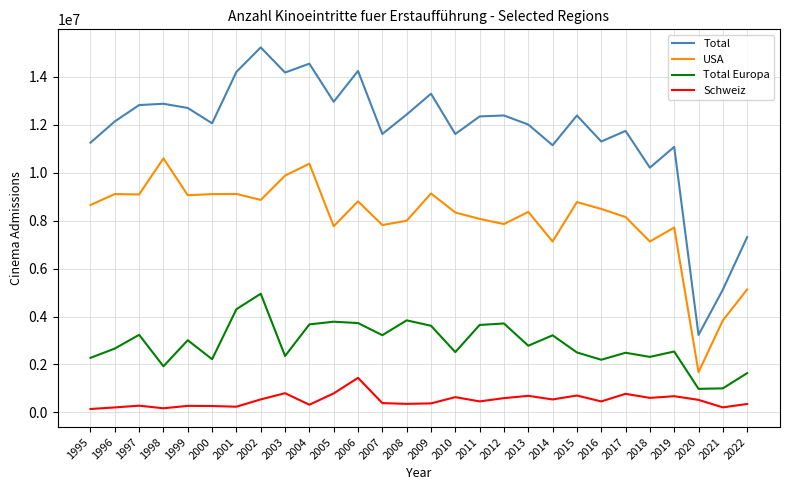

At how many categories does at least one series exceed 7536520?

25